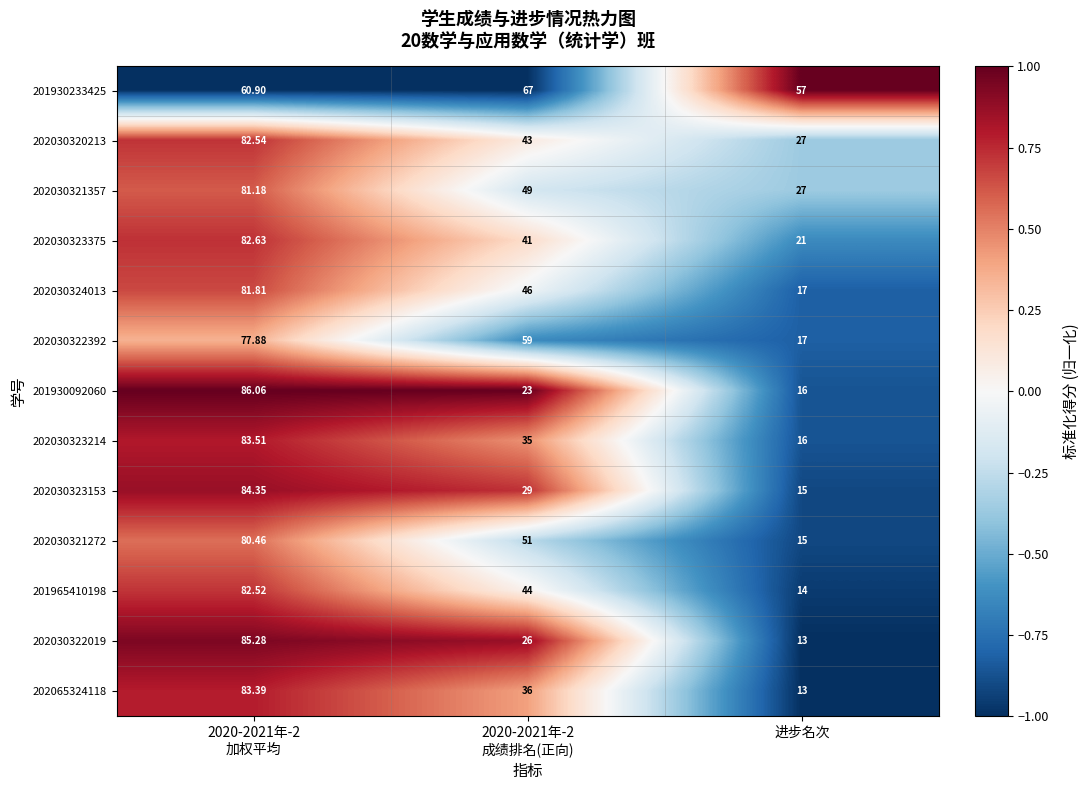

Which category has the lowest value in the 202065324118 series?

进步名次